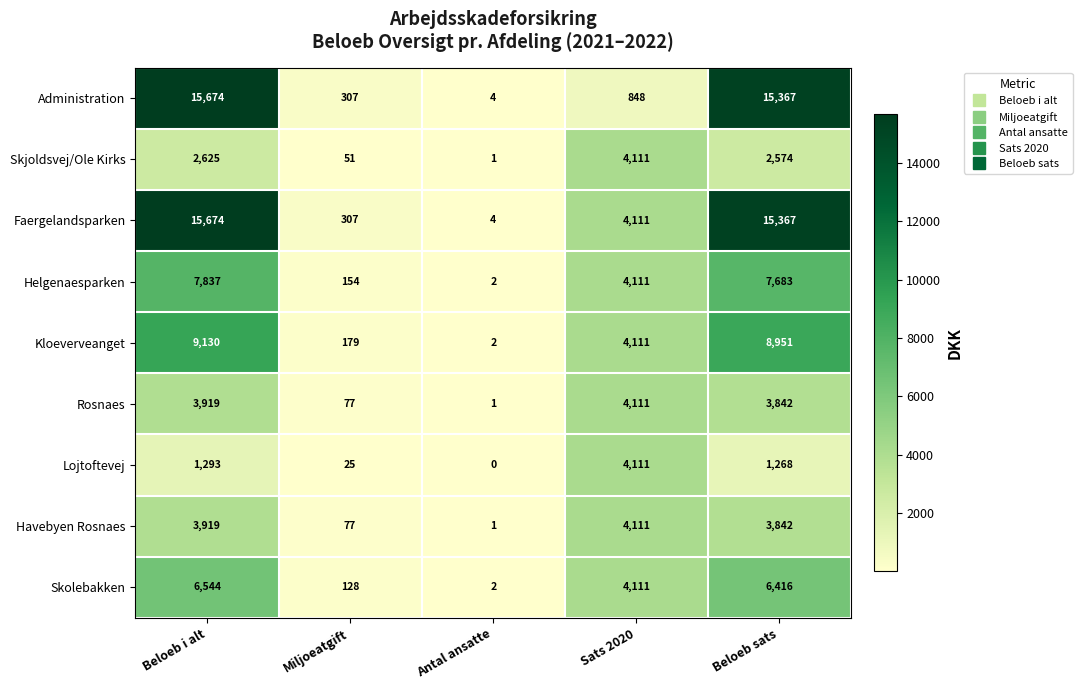

What is the sum of the Administration values at Sats 2020 and Beloeb i alt?

16522